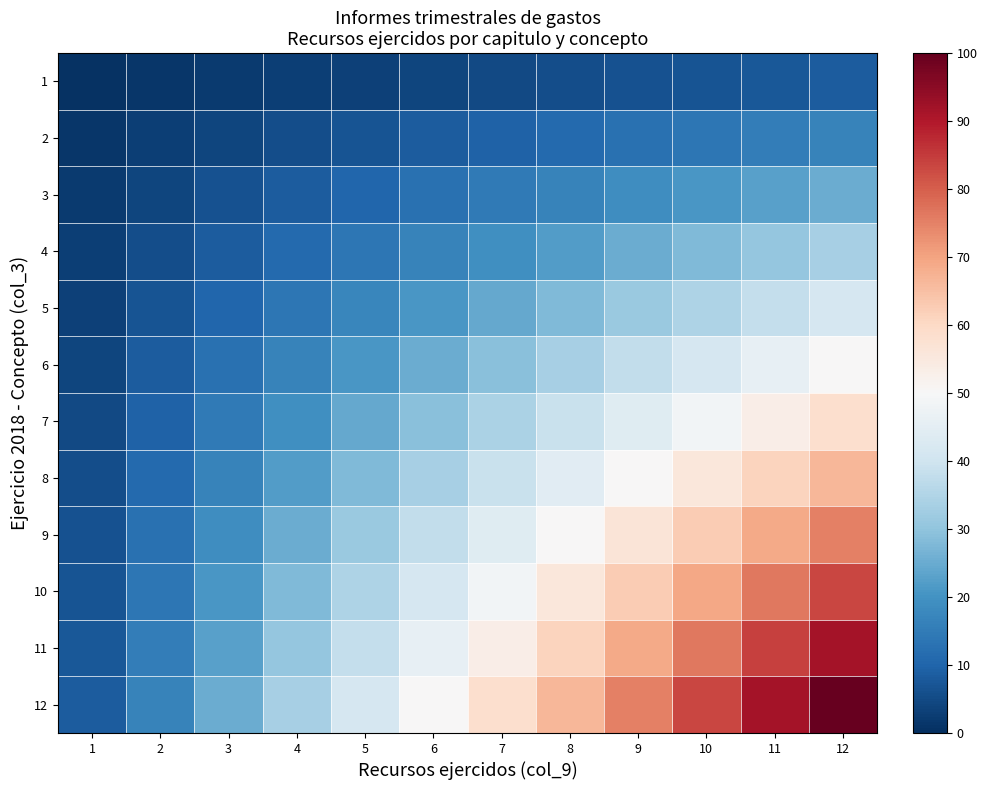

Reading right to left, list all the values displayed in this chart.

1: 12=8.3	11=7.6	10=6.9	9=6.2	8=5.6	7=4.9	6=4.2	5=3.5	4=2.8	3=2.1	2=1.4	1=0.7
2: 12=16.7	11=15.3	10=13.9	9=12.5	8=11.1	7=9.7	6=8.3	5=6.9	4=5.6	3=4.2	2=2.8	1=1.4
3: 12=25.0	11=22.9	10=20.8	9=18.8	8=16.7	7=14.6	6=12.5	5=10.4	4=8.3	3=6.2	2=4.2	1=2.1
4: 12=33.3	11=30.6	10=27.8	9=25.0	8=22.2	7=19.4	6=16.7	5=13.9	4=11.1	3=8.3	2=5.6	1=2.8
5: 12=41.7	11=38.2	10=34.7	9=31.2	8=27.8	7=24.3	6=20.8	5=17.4	4=13.9	3=10.4	2=6.9	1=3.5
6: 12=50.0	11=45.8	10=41.7	9=37.5	8=33.3	7=29.2	6=25.0	5=20.8	4=16.7	3=12.5	2=8.3	1=4.2
7: 12=58.3	11=53.5	10=48.6	9=43.8	8=38.9	7=34.0	6=29.2	5=24.3	4=19.4	3=14.6	2=9.7	1=4.9
8: 12=66.7	11=61.1	10=55.6	9=50.0	8=44.4	7=38.9	6=33.3	5=27.8	4=22.2	3=16.7	2=11.1	1=5.6
9: 12=75.0	11=68.8	10=62.5	9=56.2	8=50.0	7=43.8	6=37.5	5=31.2	4=25.0	3=18.8	2=12.5	1=6.2
10: 12=83.3	11=76.4	10=69.4	9=62.5	8=55.6	7=48.6	6=41.7	5=34.7	4=27.8	3=20.8	2=13.9	1=6.9
11: 12=91.7	11=84.0	10=76.4	9=68.8	8=61.1	7=53.5	6=45.8	5=38.2	4=30.6	3=22.9	2=15.3	1=7.6
12: 12=100.0	11=91.7	10=83.3	9=75.0	8=66.7	7=58.3	6=50.0	5=41.7	4=33.3	3=25.0	2=16.7	1=8.3